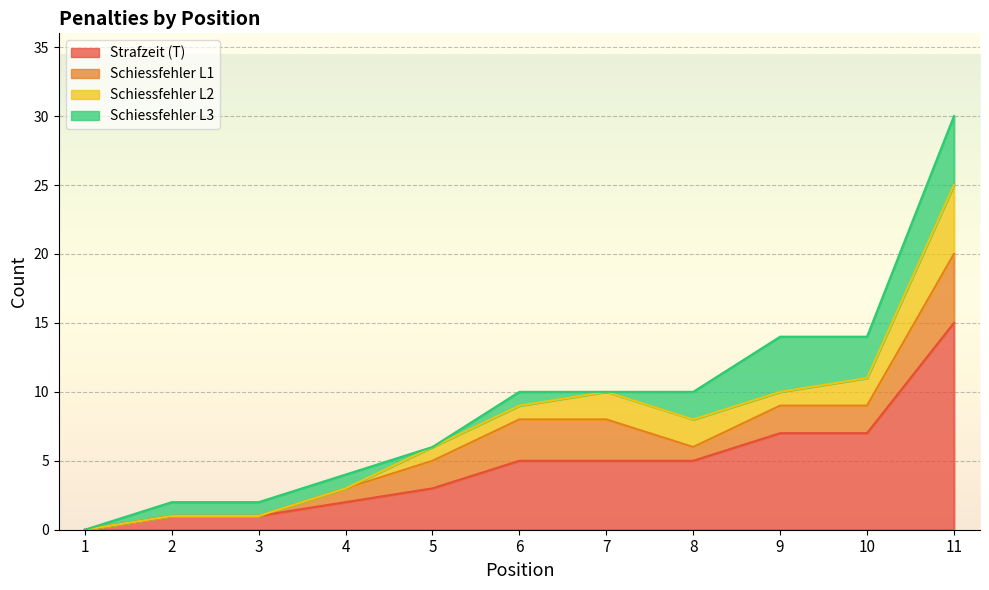

Between 7 and 3, which is larger?

7